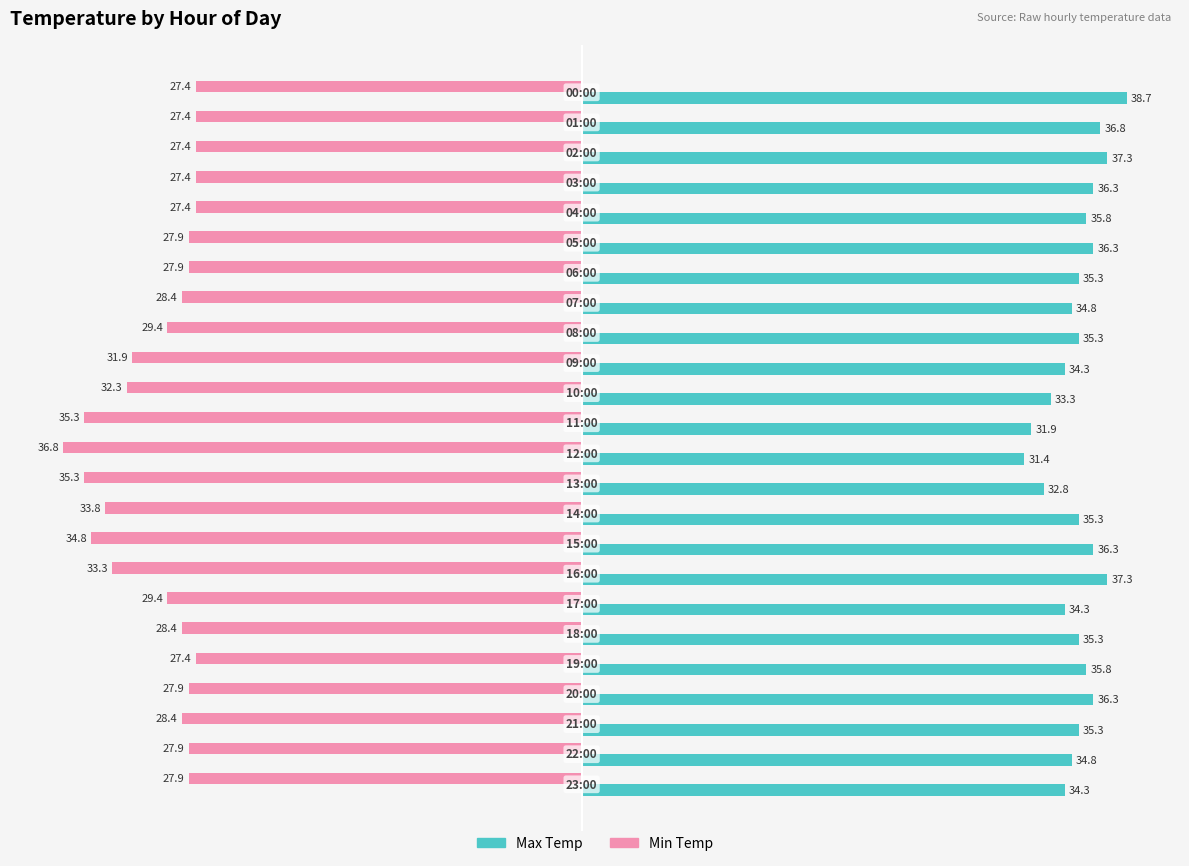

At how many categories does at least one series exceed 4?

24